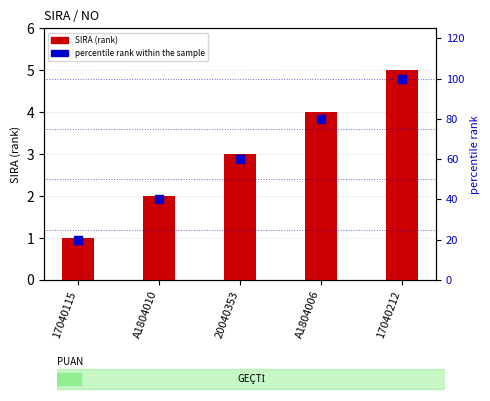

What is the total value across all series at 17040115?

21